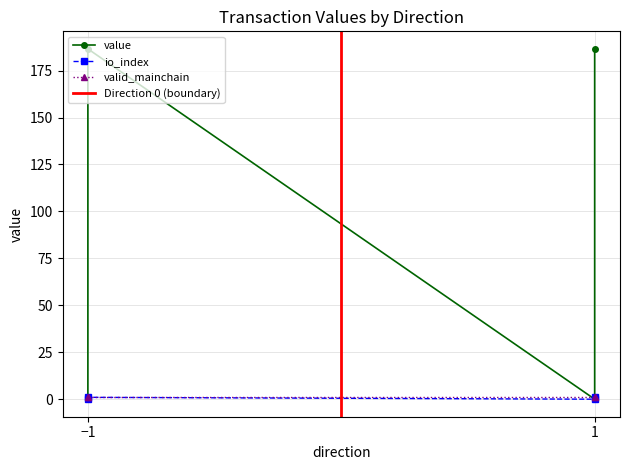

The value series shows -0.4 at 1. True or false?

False